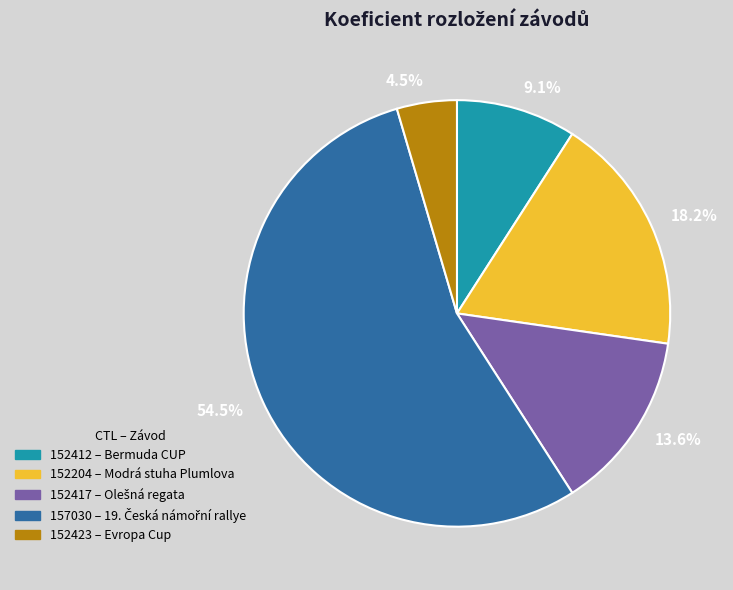

Rank the categories by value from lowest to highest.

4.5%, 9.1%, 13.6%, 18.2%, 54.5%